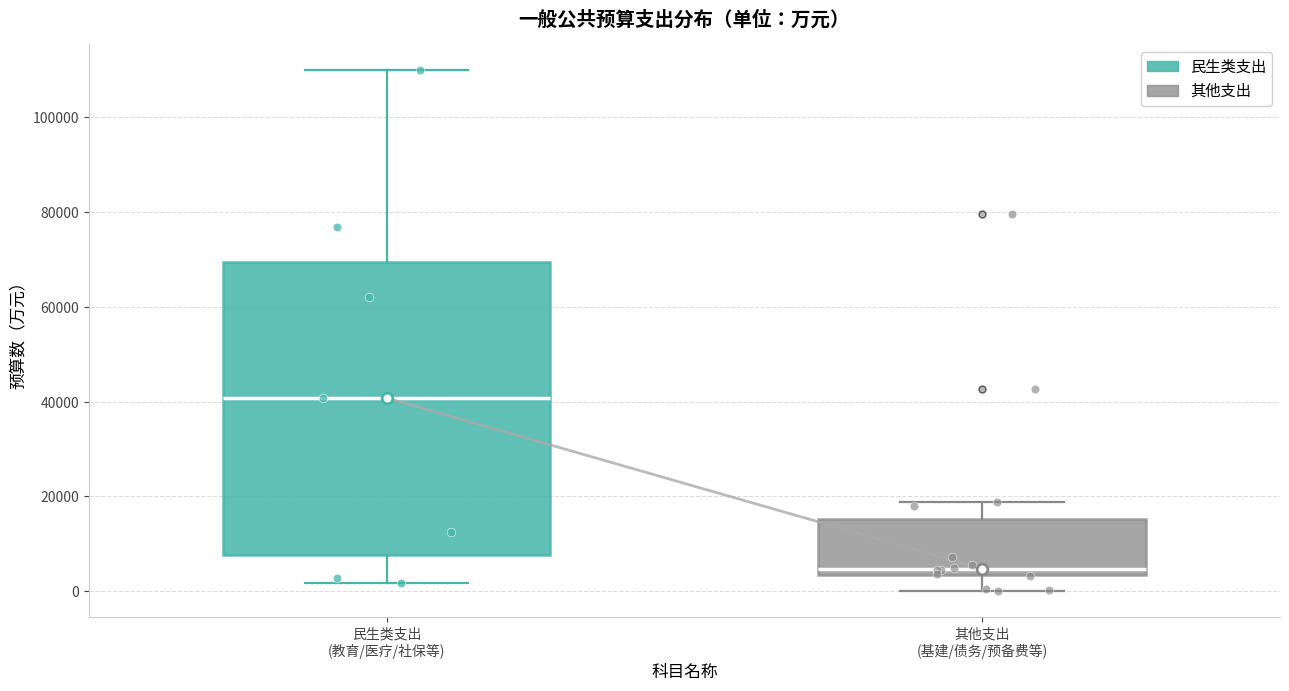

Where is the lower edge of the box for 其他支出 (基建/债务/预备费等) on the y-axis? The values are not printed on the chart, so give them approximately, as read against the axis.

4000